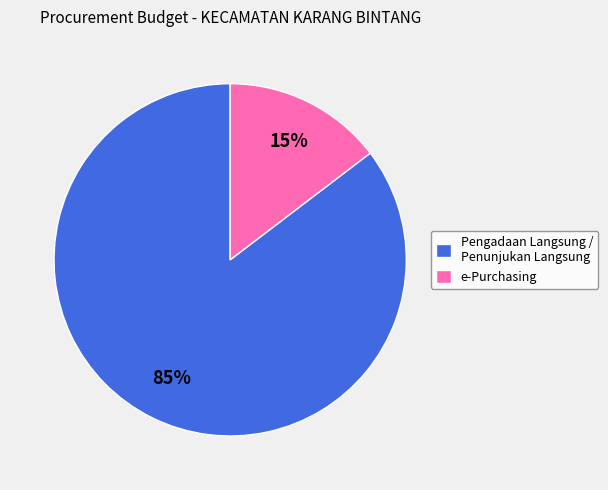

True or false: Pengadaan Langsung / Penunjukan Langsung accounts for 85% of the total.

True